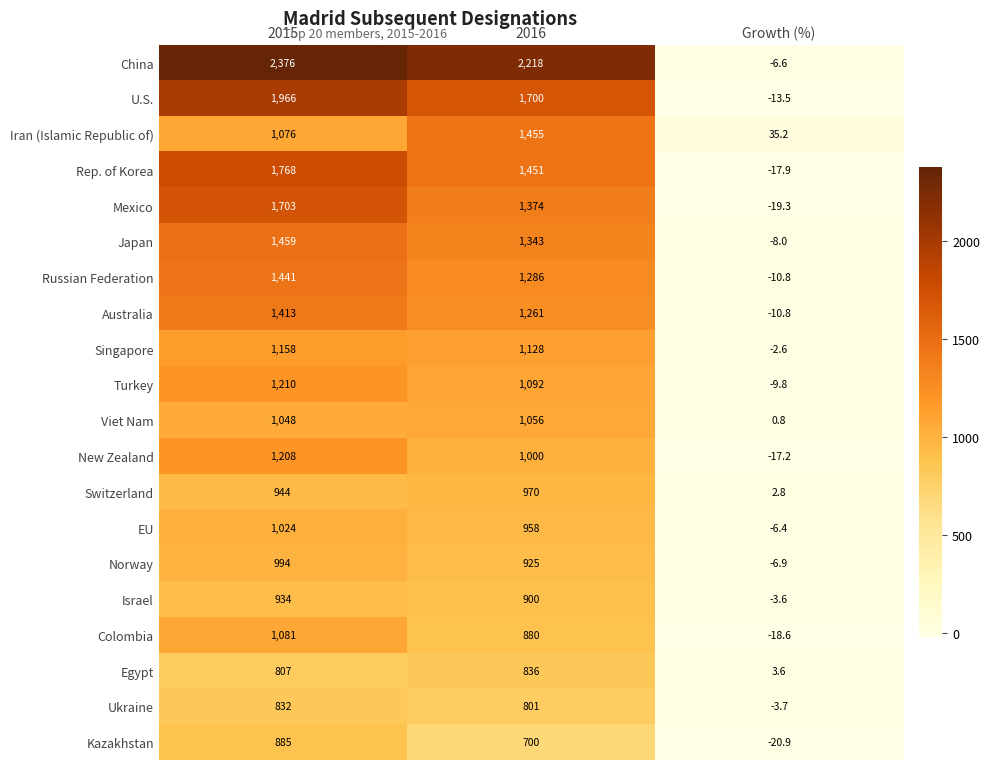

Is it true that Egypt equals 807.0 at 2015?

True